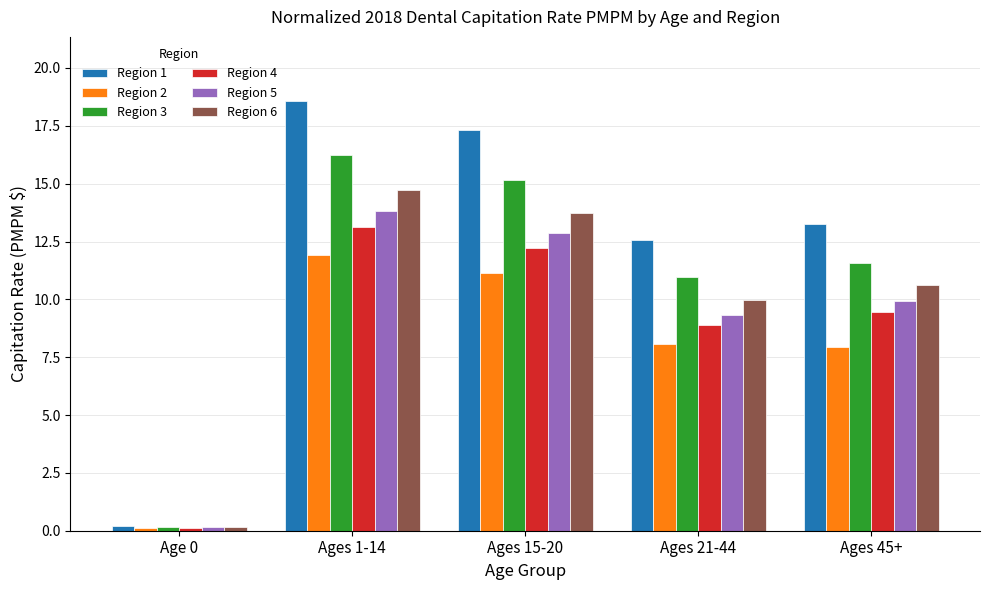

Between Ages 15-20 and Ages 21-44, which series saw the biggest shift?

Region 1